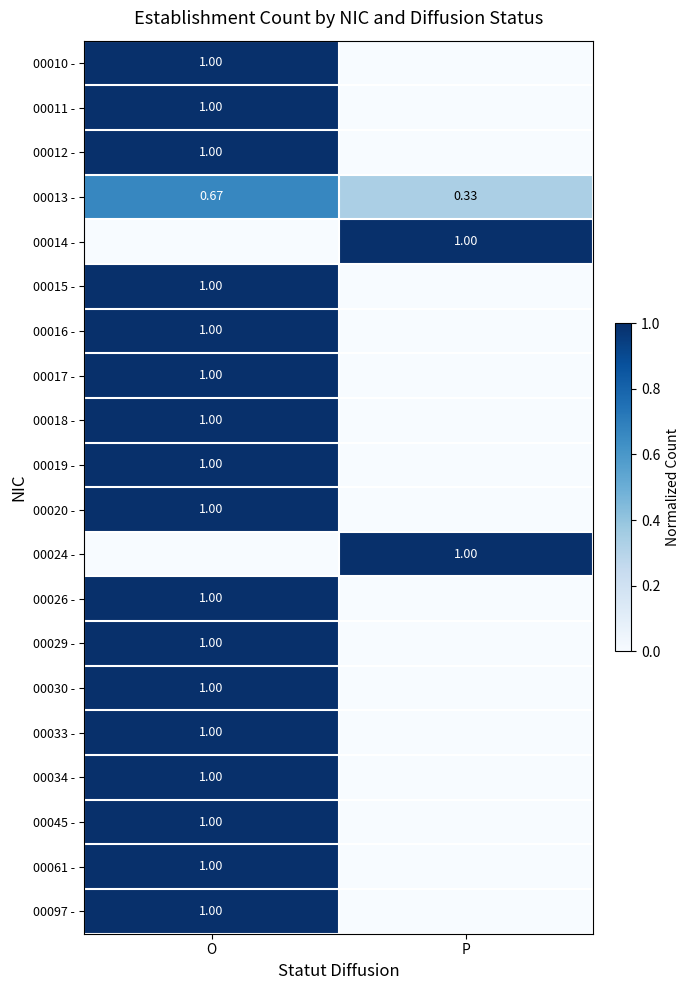

Which label corresponds to the smallest value in the chart?

P